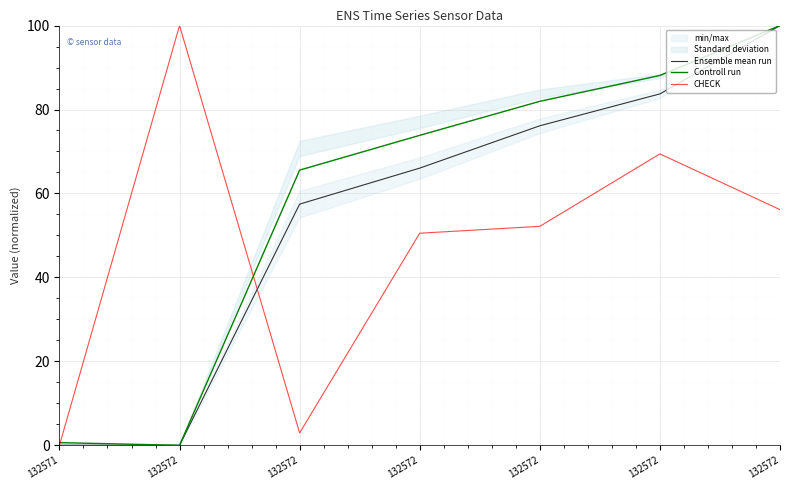

Between 132572 and 132572, which series saw the biggest shift?

Ensemble mean run